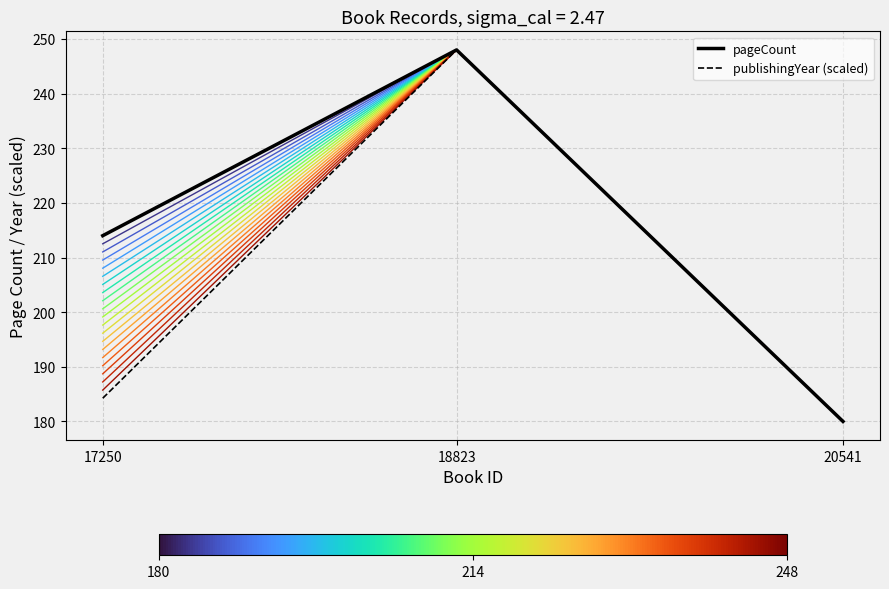

Count the number of data series in this chart.

2